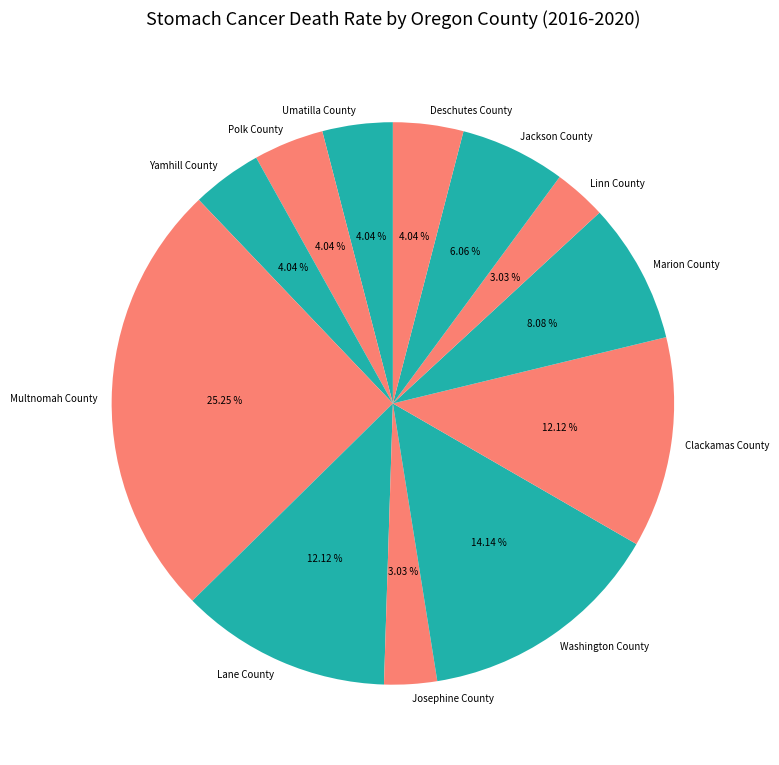

What percentage is the Marion County slice, to the nearest percent?

8%